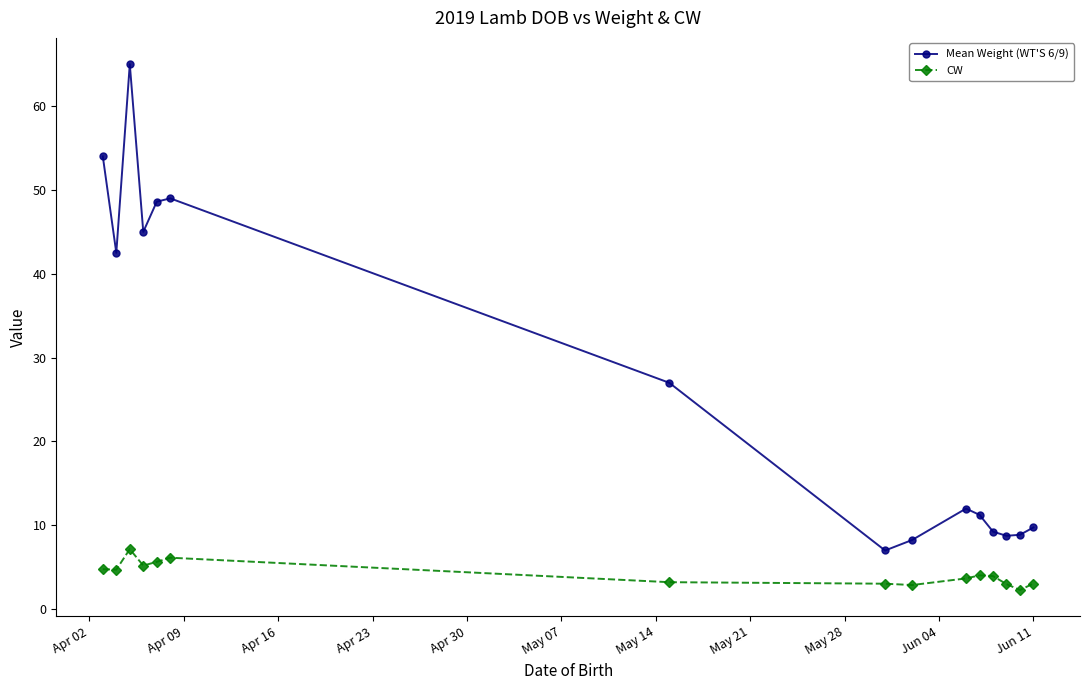

What is the sum of all Mean Weight (WT'S 6/9) values?

406.2